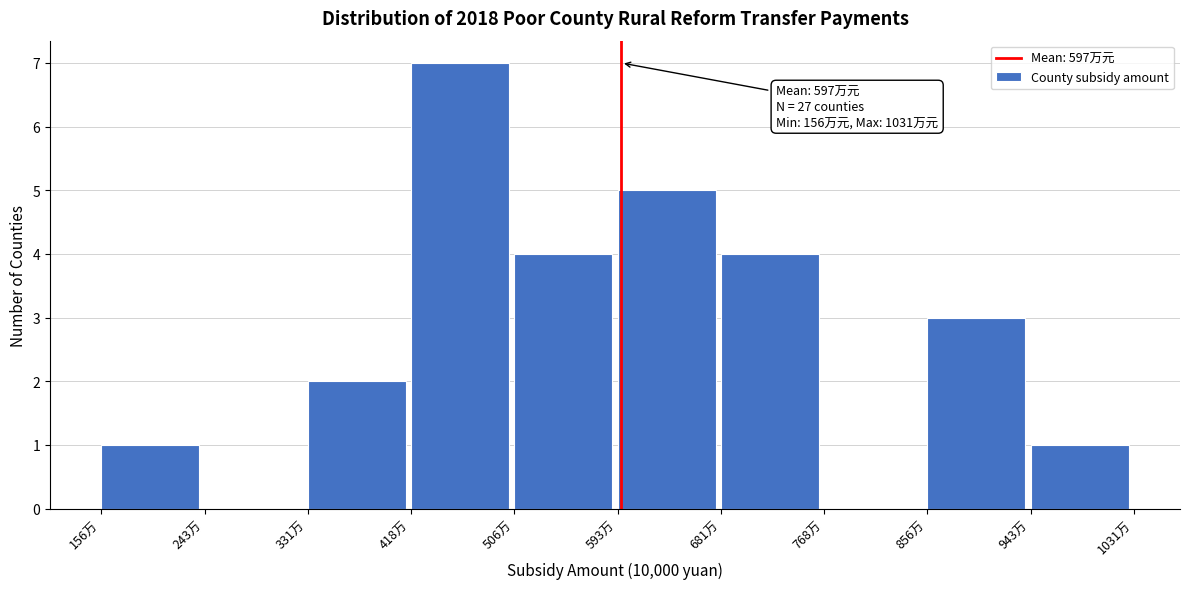

Which range on the x-axis has the tallest bar?

420 to 510